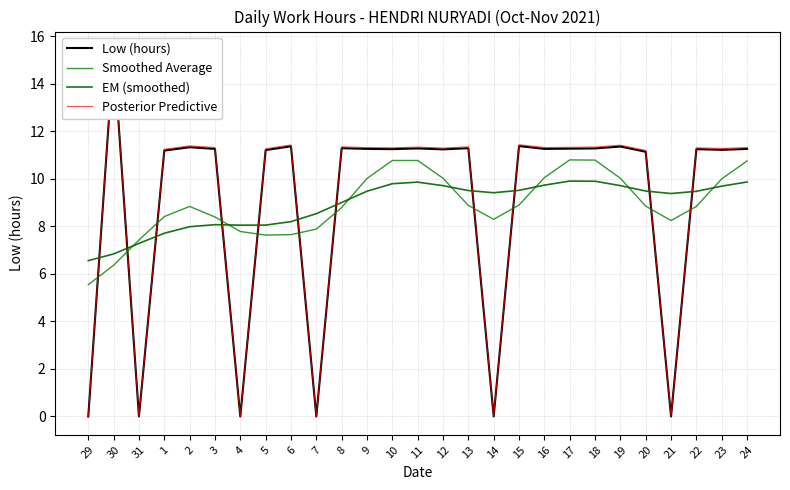

Which category has the lowest value across all series?

29